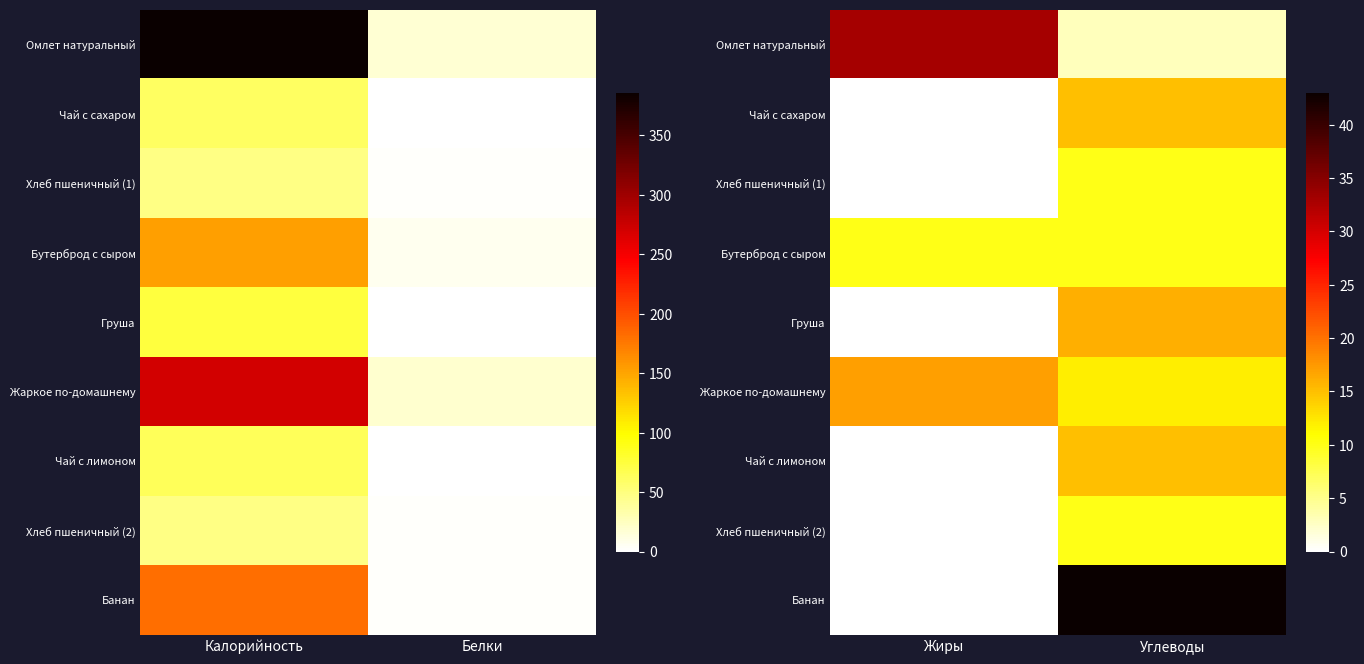

What is the approximate value of Чай с лимоном at Углеводы, to the nearest 5?

15